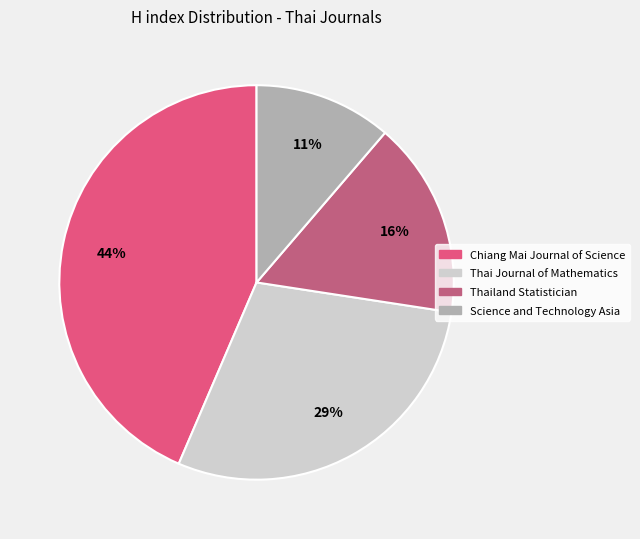

Is the sum of Science and Technology Asia and Chiang Mai Journal of Science greater than half?

Yes